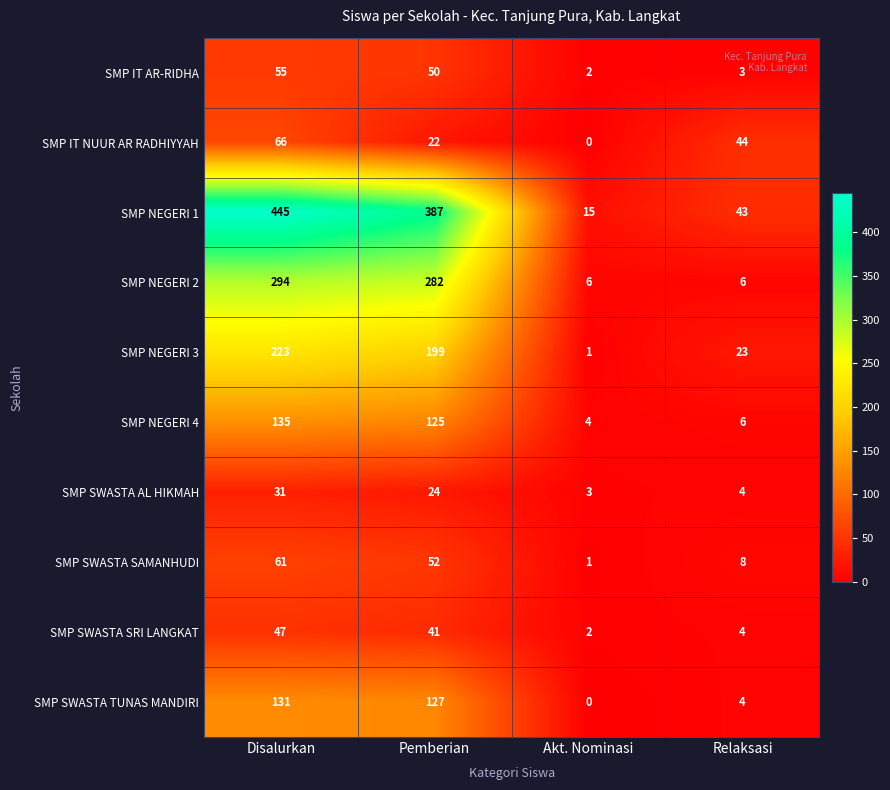

Where does the SMP SWASTA AL HIKMAH series first go above 24?

Disalurkan